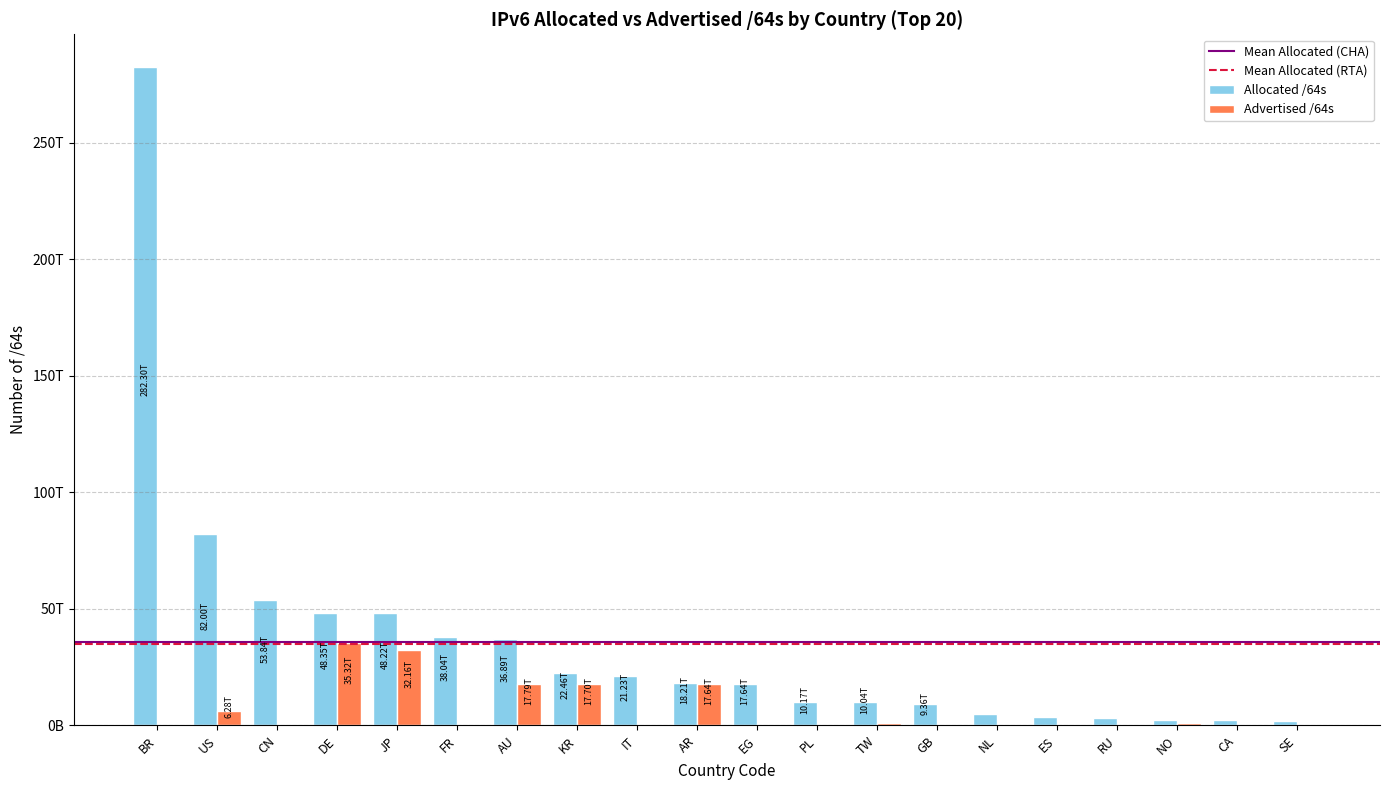

Does the chart contain stacked bars?

No